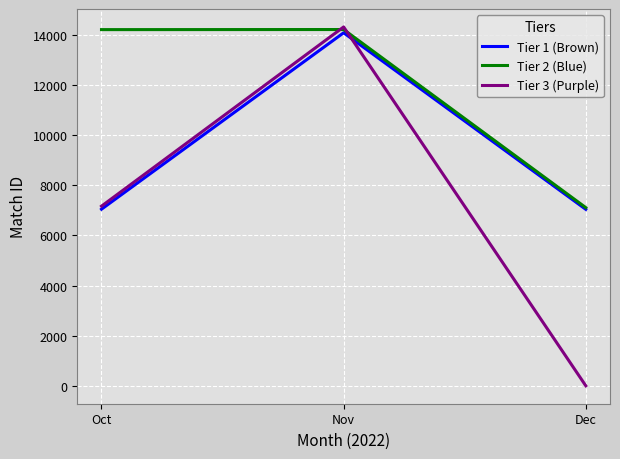

What is the highest value of the Tier 2 (Blue) series?

14215